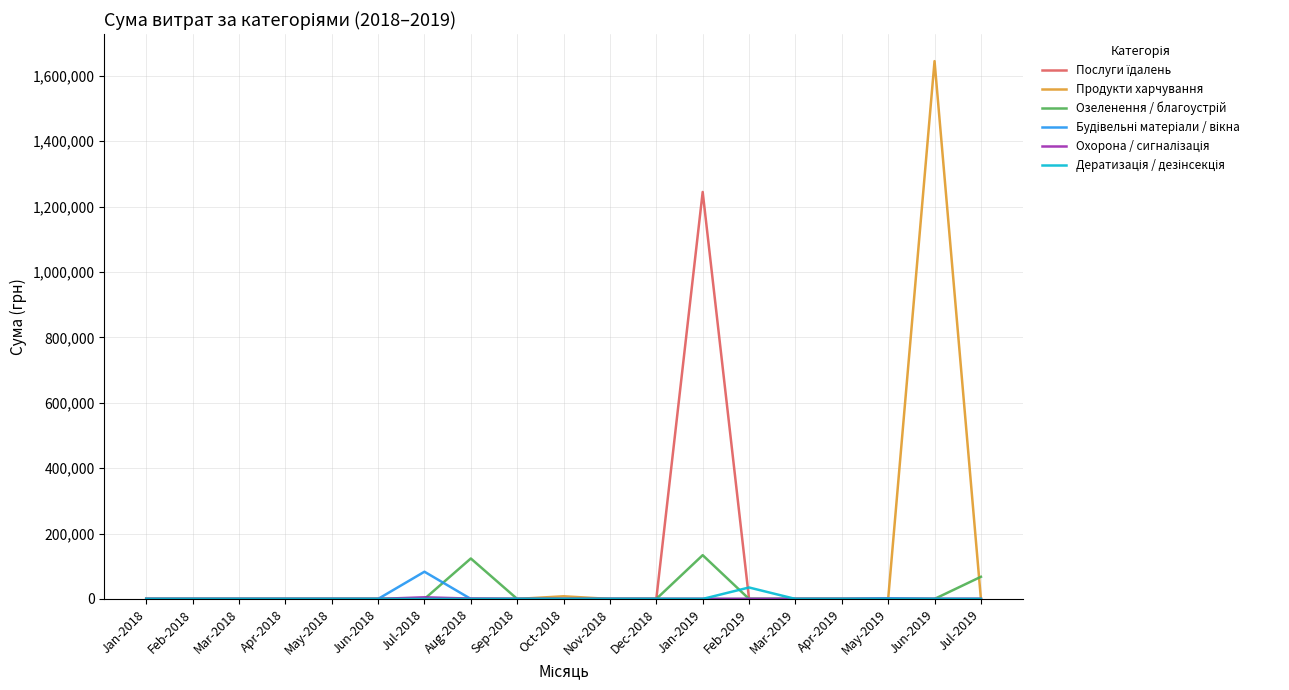

What is the greatest value displayed?

1645027.8